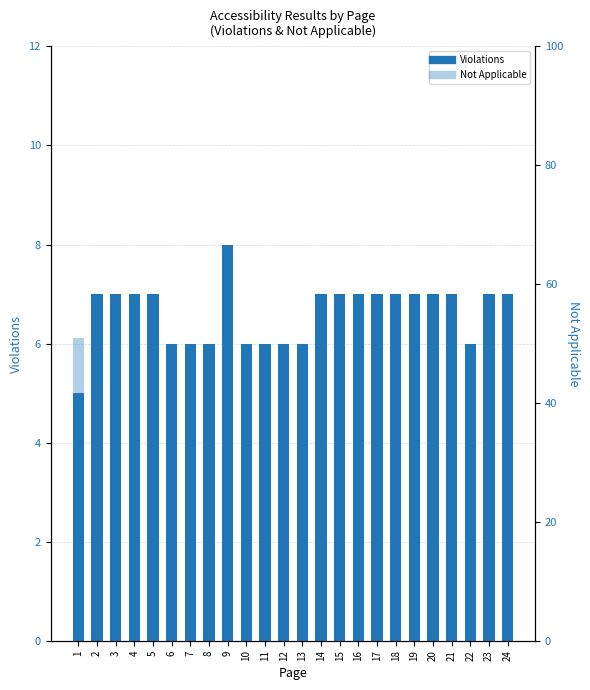

At how many categories does at least one series exceed 34?

24